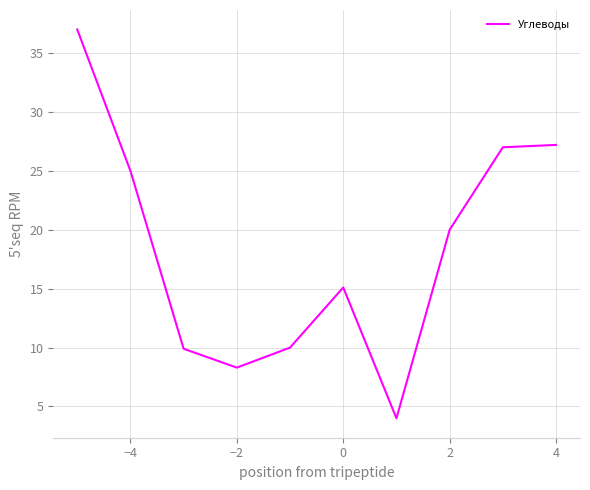

What is the difference between the maximum and minimum values?

33.0